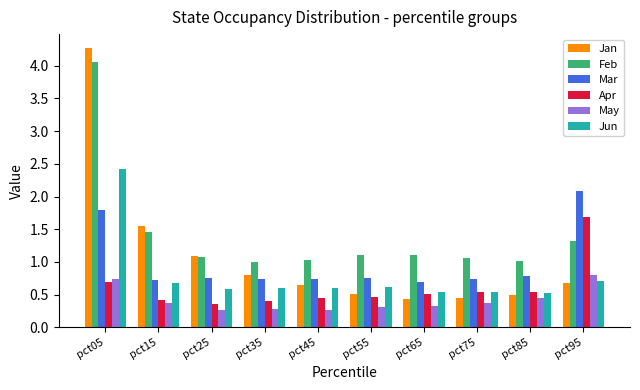

Is the value of Apr at pct25 greater than the value of Mar at pct15?

No